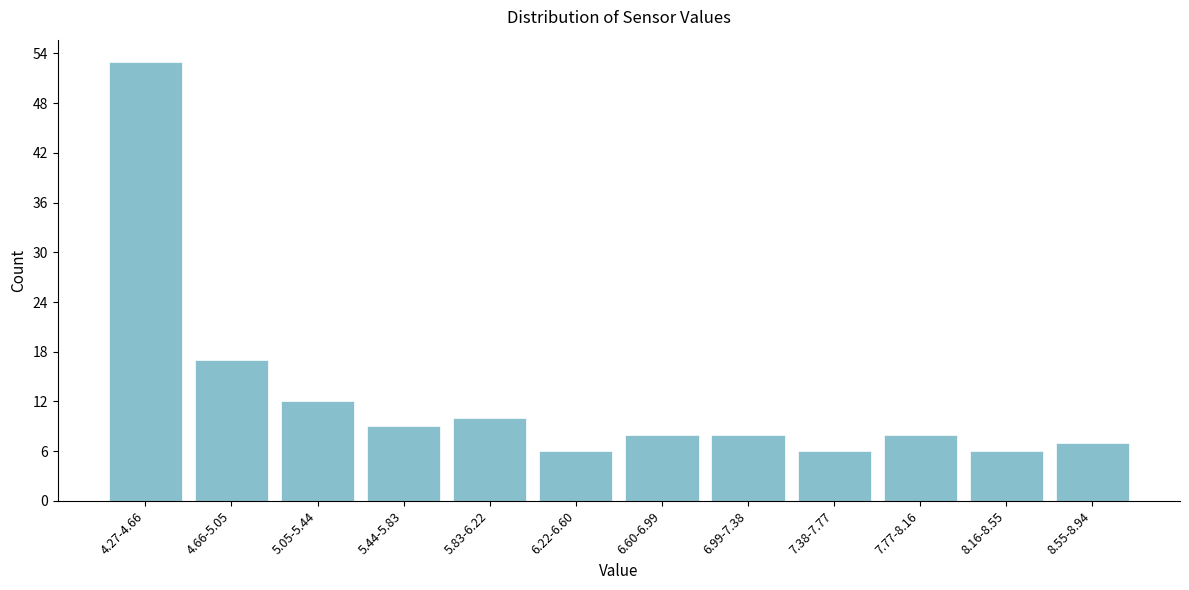

Reading right to left, transcribe all the data shown in this chart.

7	6	8	6	8	8	6	10	9	12	17	53